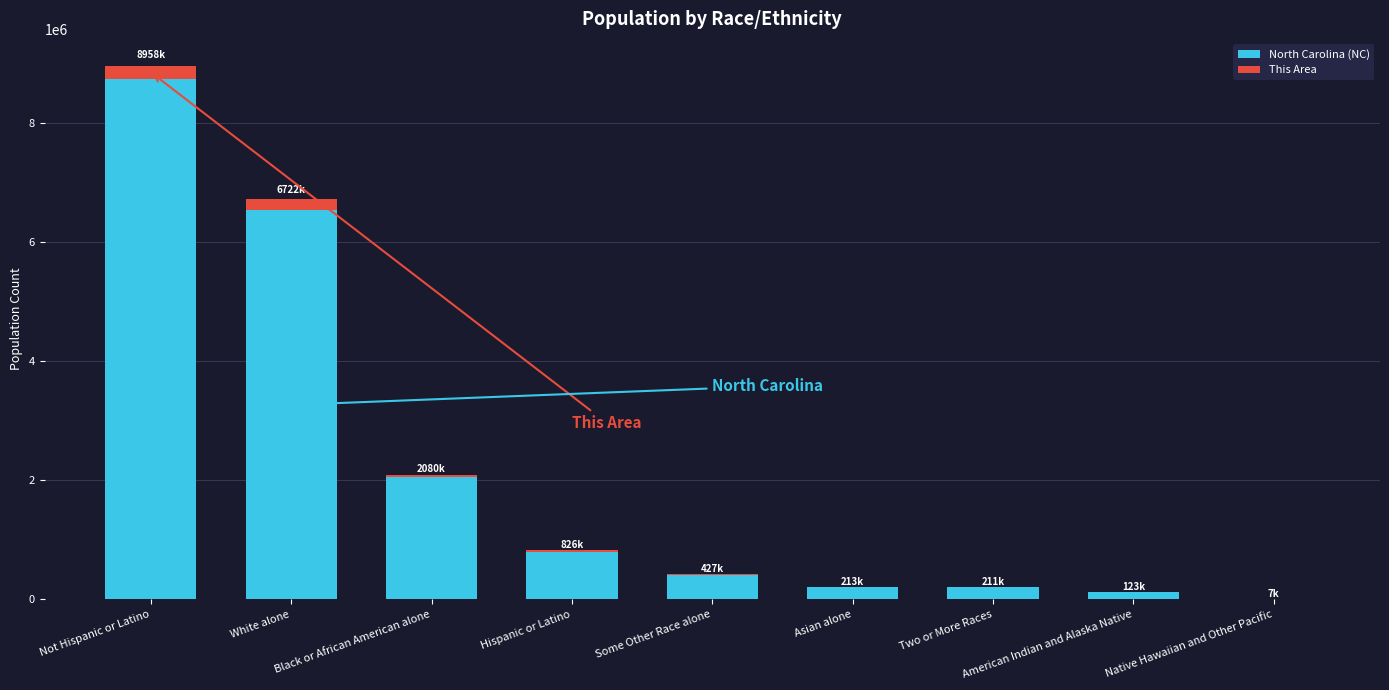

True or false: North Carolina (NC) has a value of 1620154 at White alone.

False